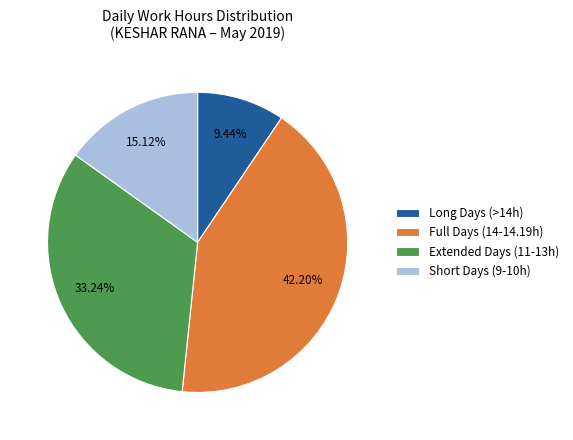

How many segments does this pie chart have?

4